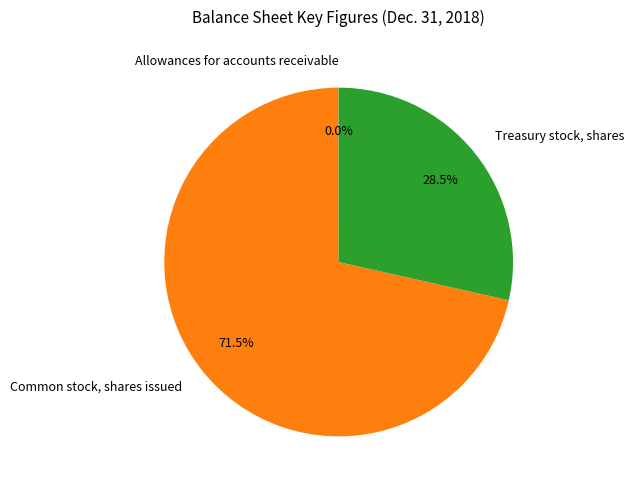

Is there a majority slice in this chart?

Yes